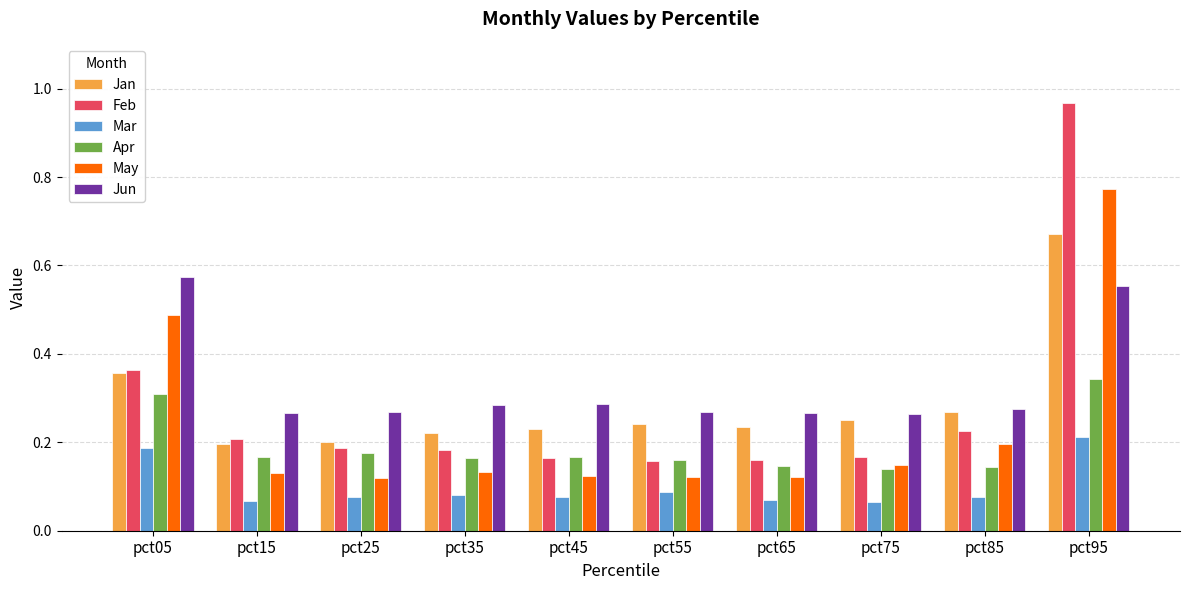

Count the Jan values in the range 0 to 1.

10